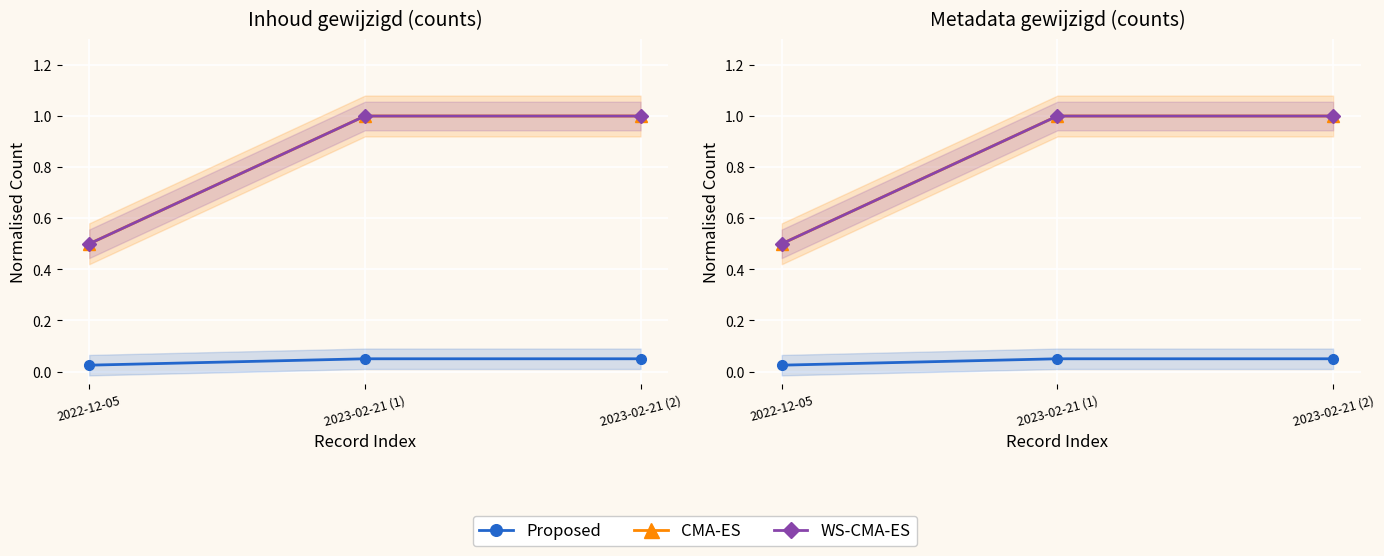

Is this an area chart (filled region under the line)?

No